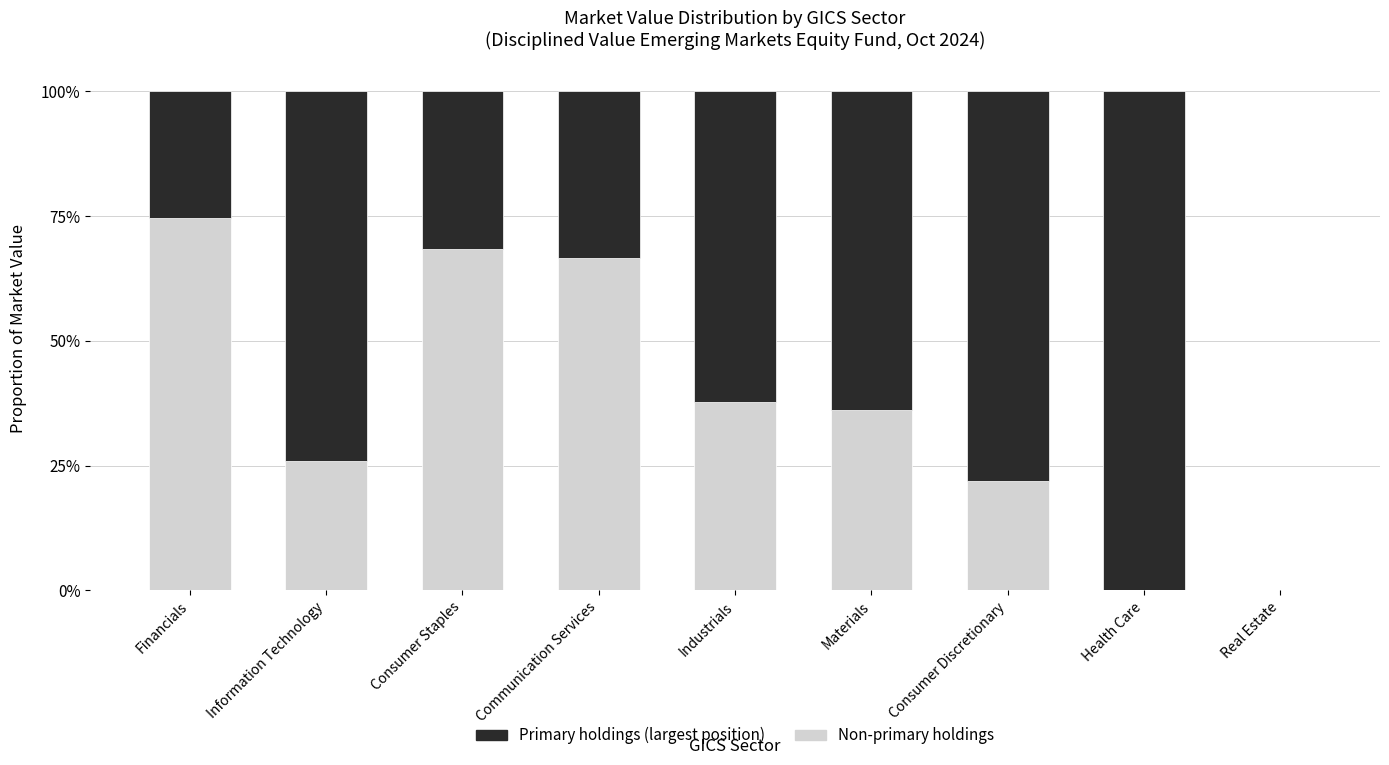

Which series has the largest total across all categories?

Primary holdings (largest position)